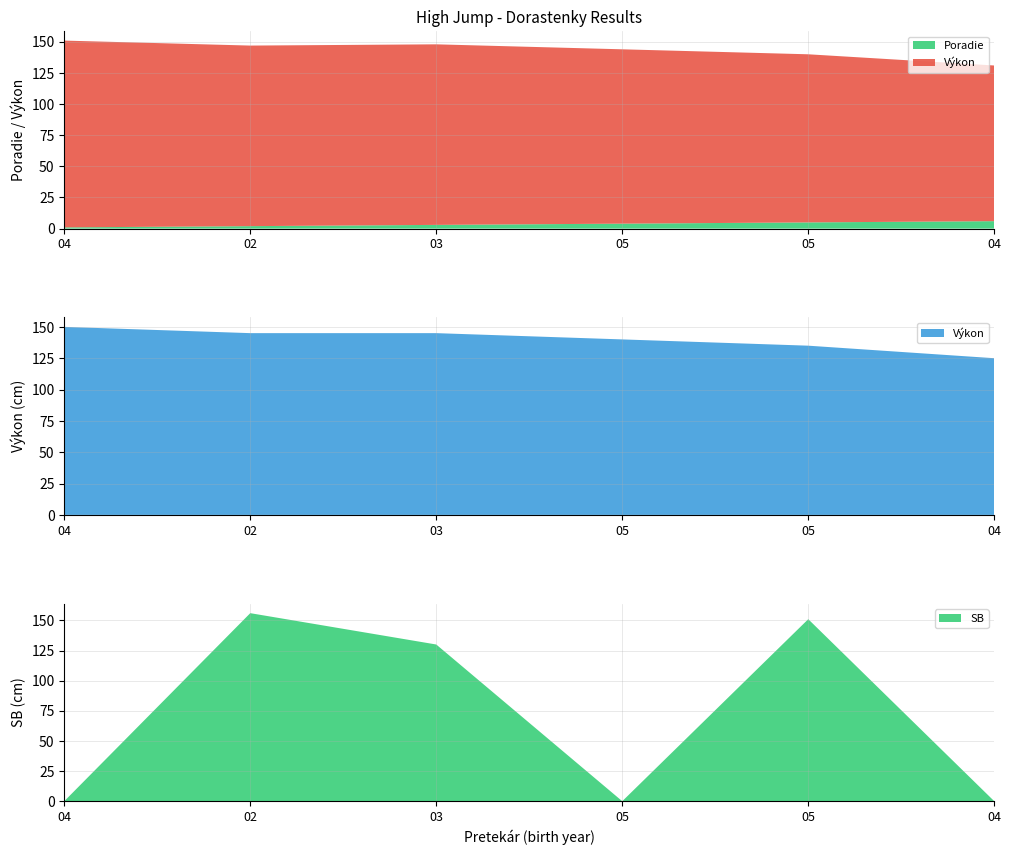

Reading left to right, list all the values displayed in this chart.

Poradie: 1	2	3	4	5	6
Výkon: 150	145	145	140	135	125
SB: 0	156	130	0	151	0